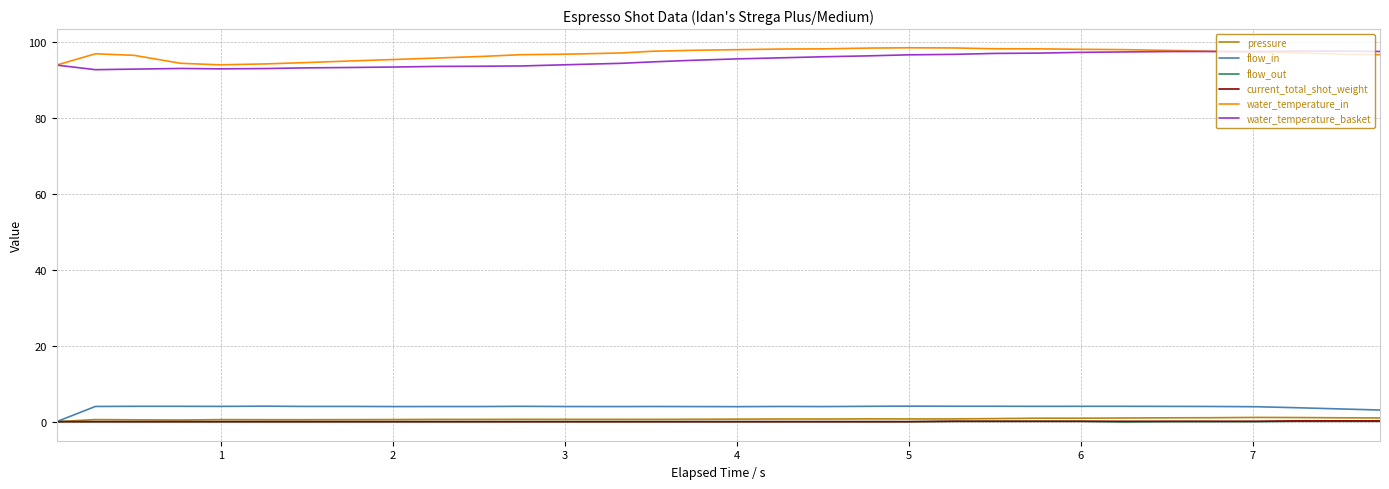

What is the maximum value shown in the chart?

98.6